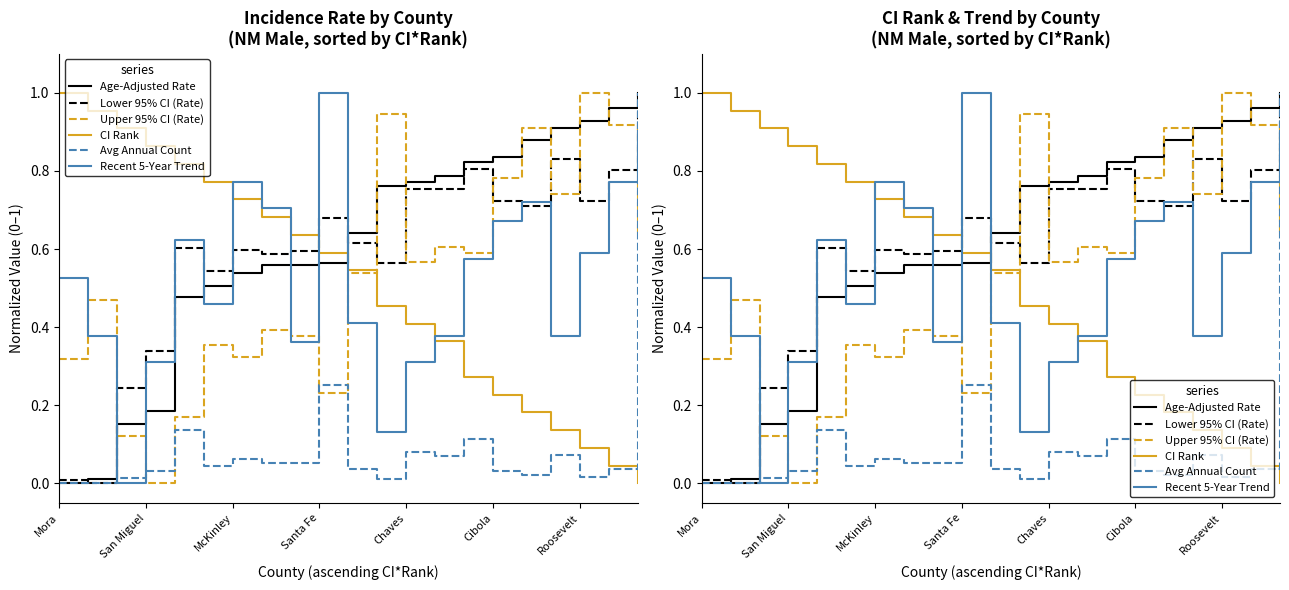

Which category has the lowest value in the Age-Adjusted Rate series?

Mora